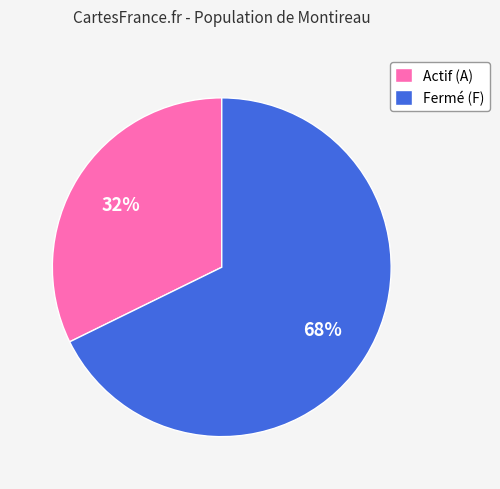

Approximately how many times larger is the value at Actif (A) compared to Fermé (F)?

0.5